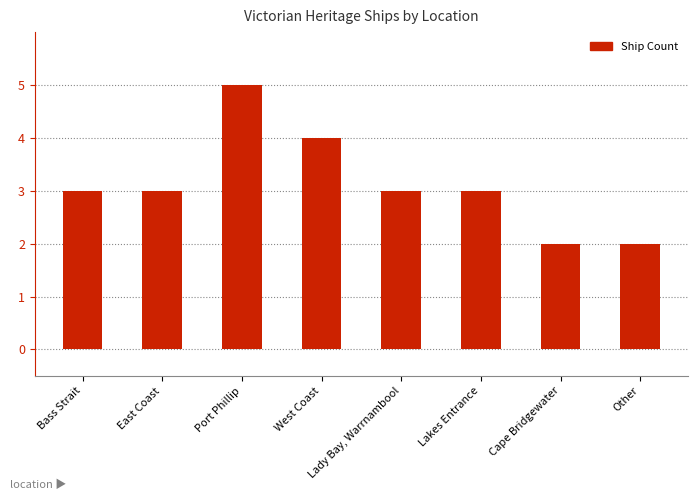

What value does the data have at West Coast?

4